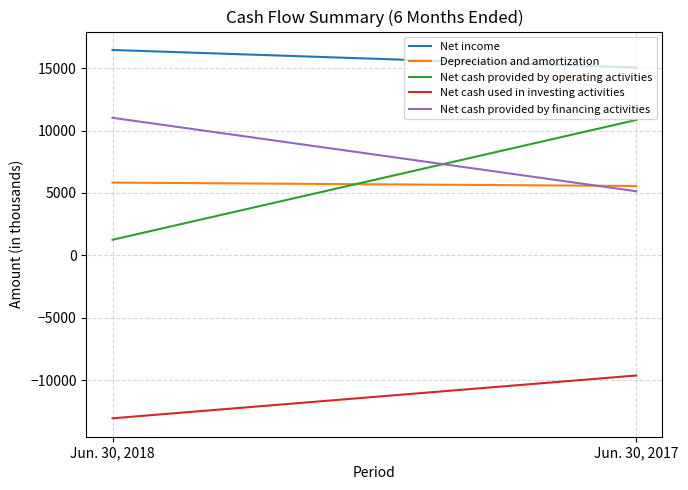

What is the total value across all series at Jun. 30, 2018?

21476